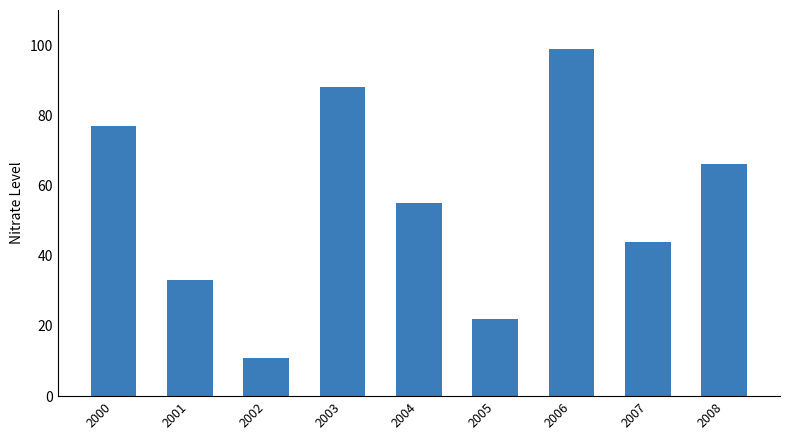

What is the sum of the values at 2008 and 2002?

77